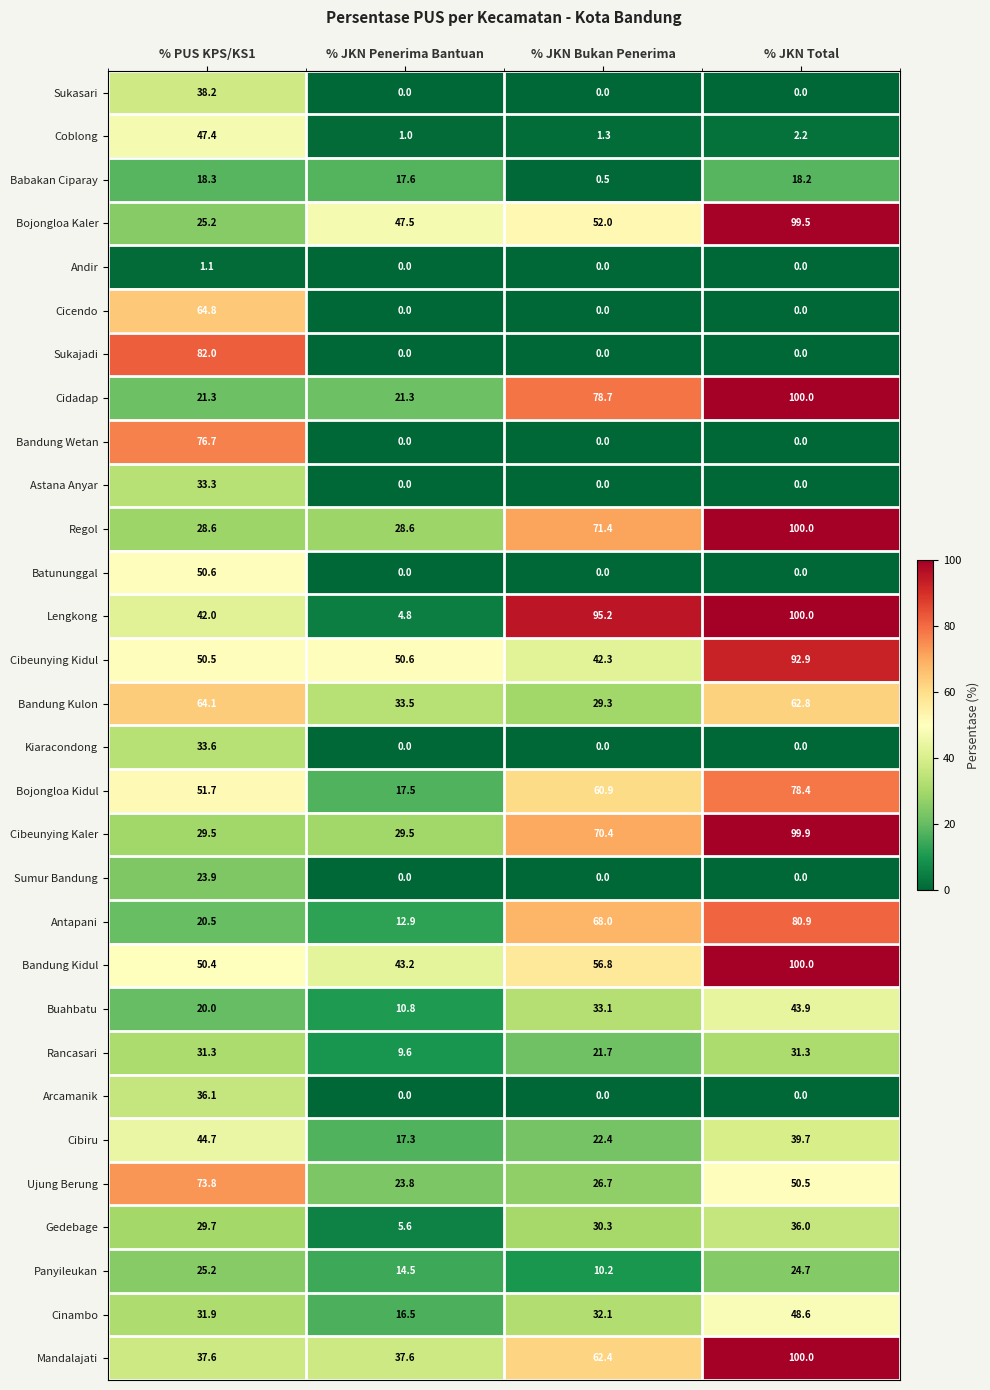

Which series has the largest total across all categories?

Bandung Kidul